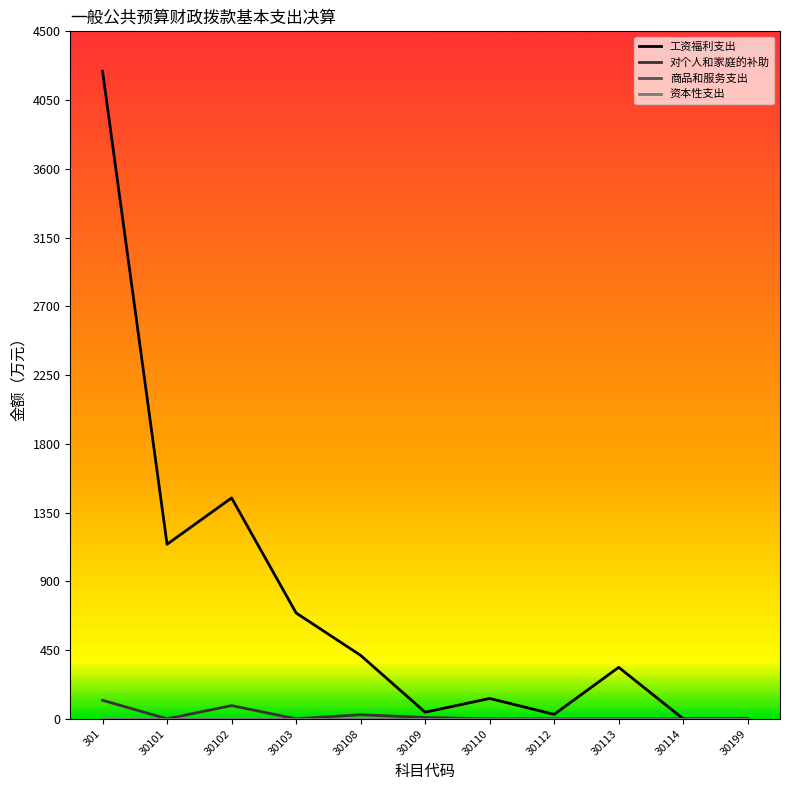

Does the chart display data point markers on the line(s)?

No